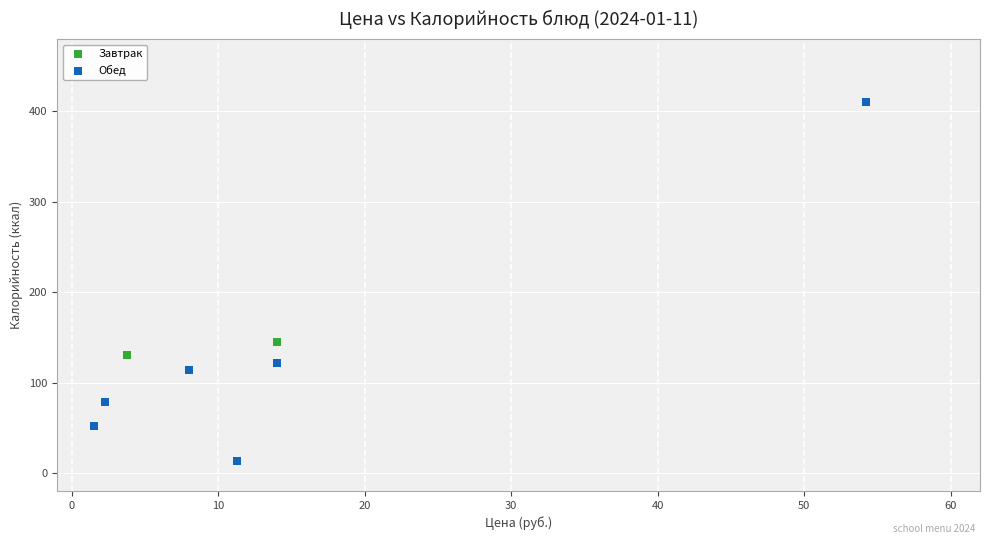

What are all the series names shown in the legend?

Завтрак, Обед